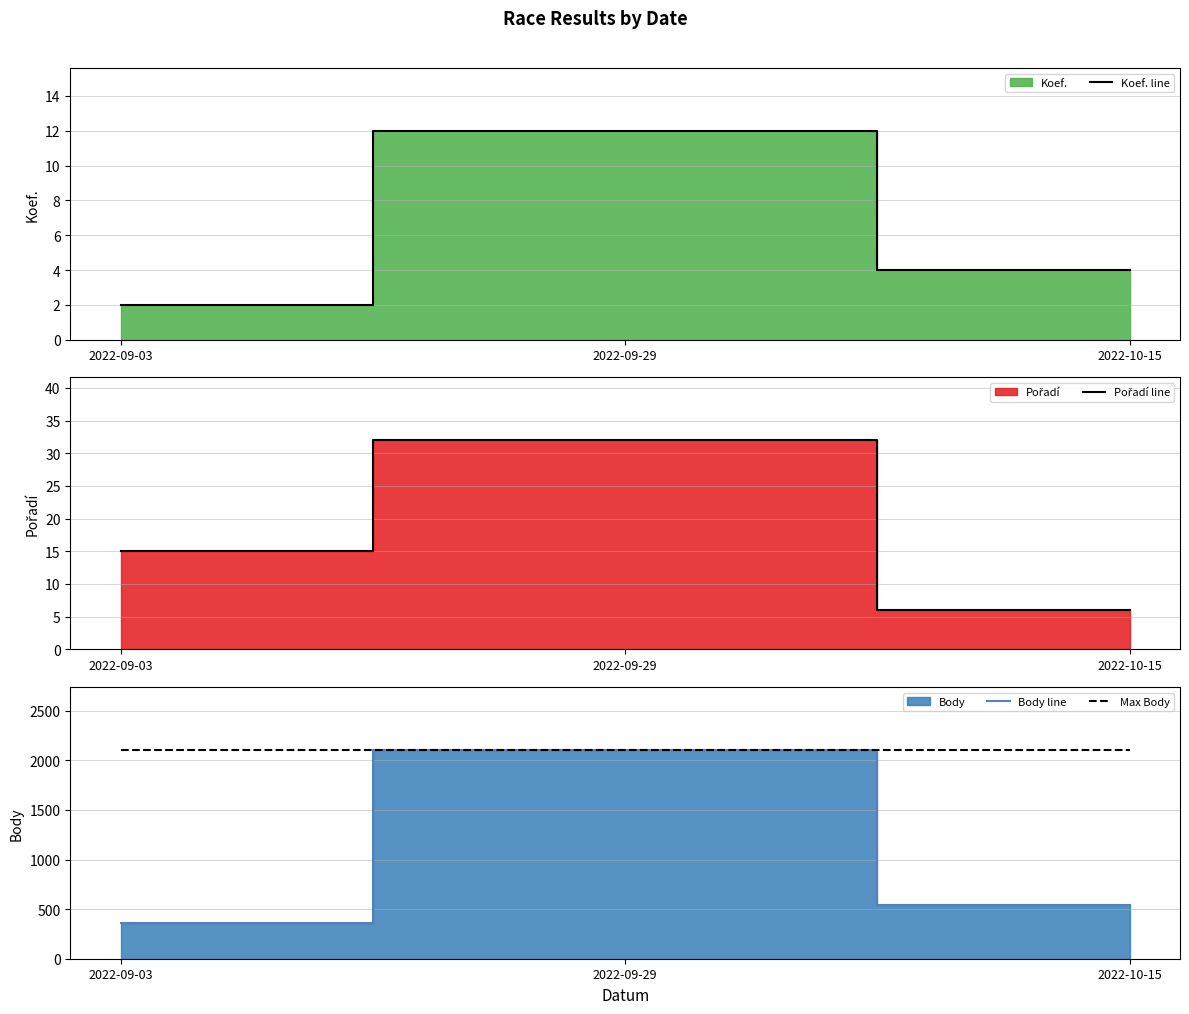

What is the value of the Body line point at the 2nd from the left?

2108